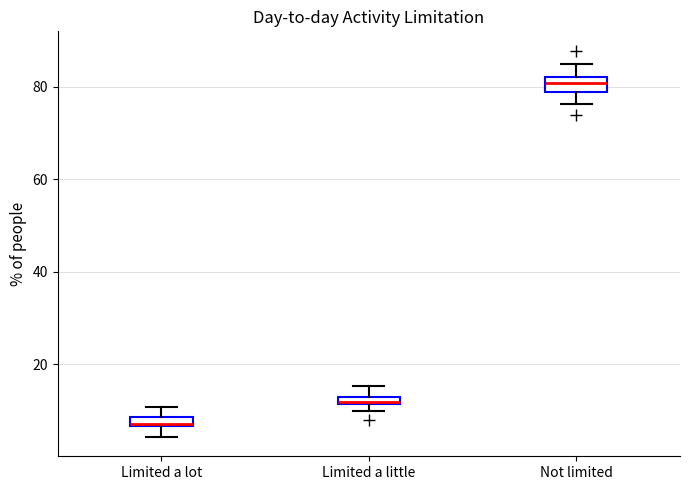

Where does the upper whisker of the box for Limited a little end on the y-axis? The values are not printed on the chart, so give them approximately, as read against the axis.

16